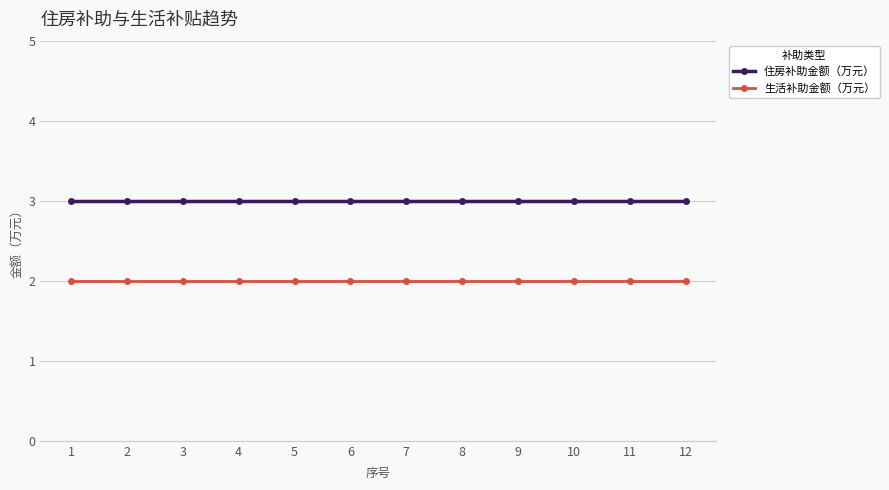

True or false: 住房补助金额（万元） and 生活补助金额（万元） cross at least once.

False